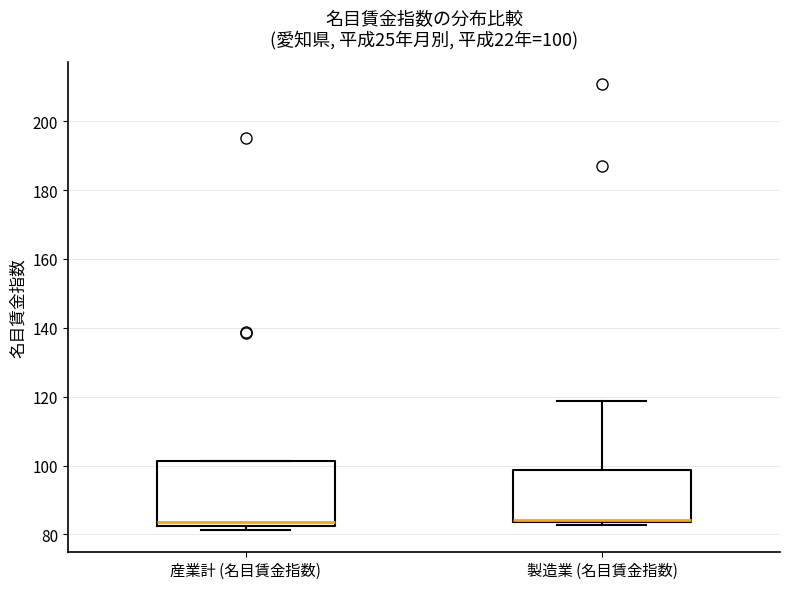

Comparing the boxes themselves (not the whiskers), which one is the tallest?

産業計 (名目賃金指数)